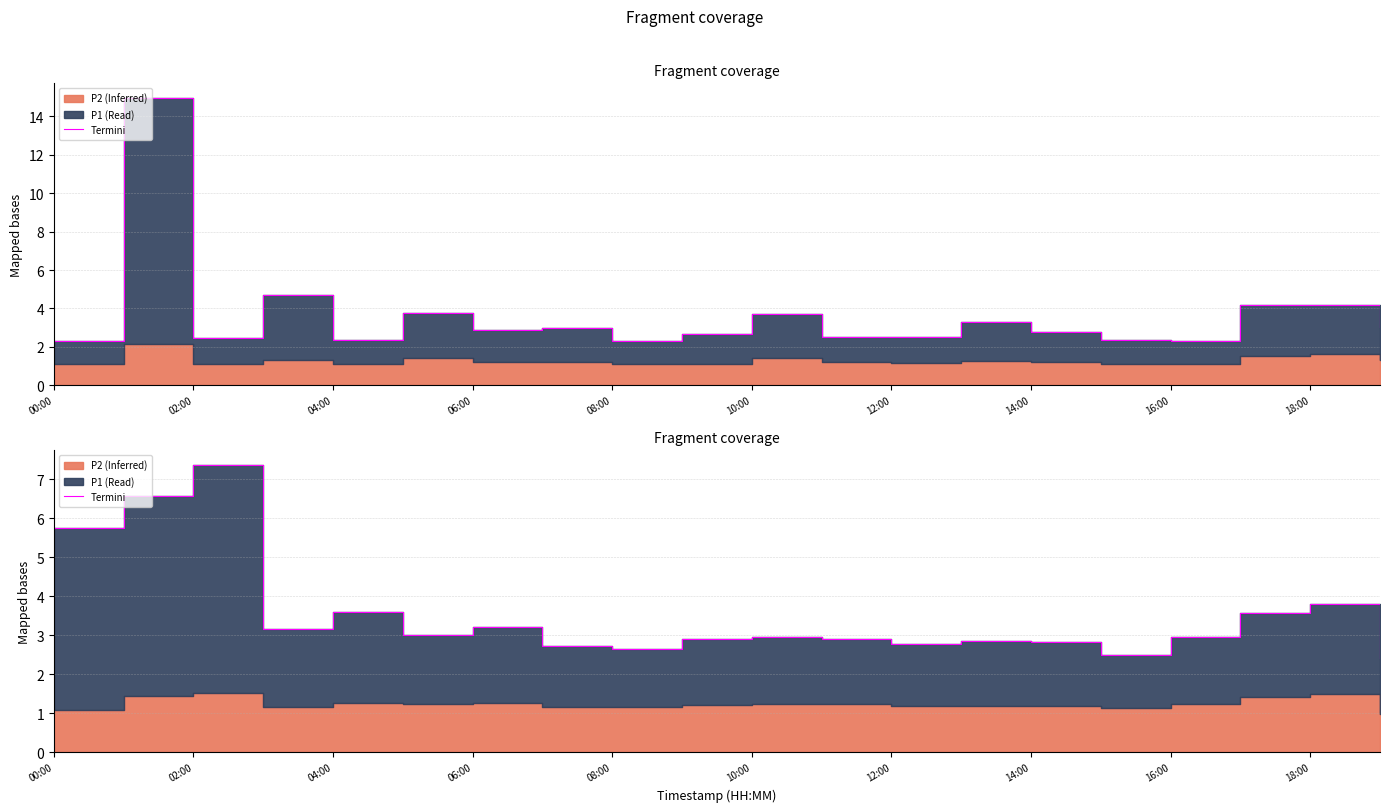

Reading left to right, what are all the values shown in this chart?

5.8	6.6	7.4	3.2	3.6	3.0	3.2	2.7	2.7	2.9	3.0	2.9	2.8	2.9	2.8	2.5	3.0	3.6	3.8	2.4